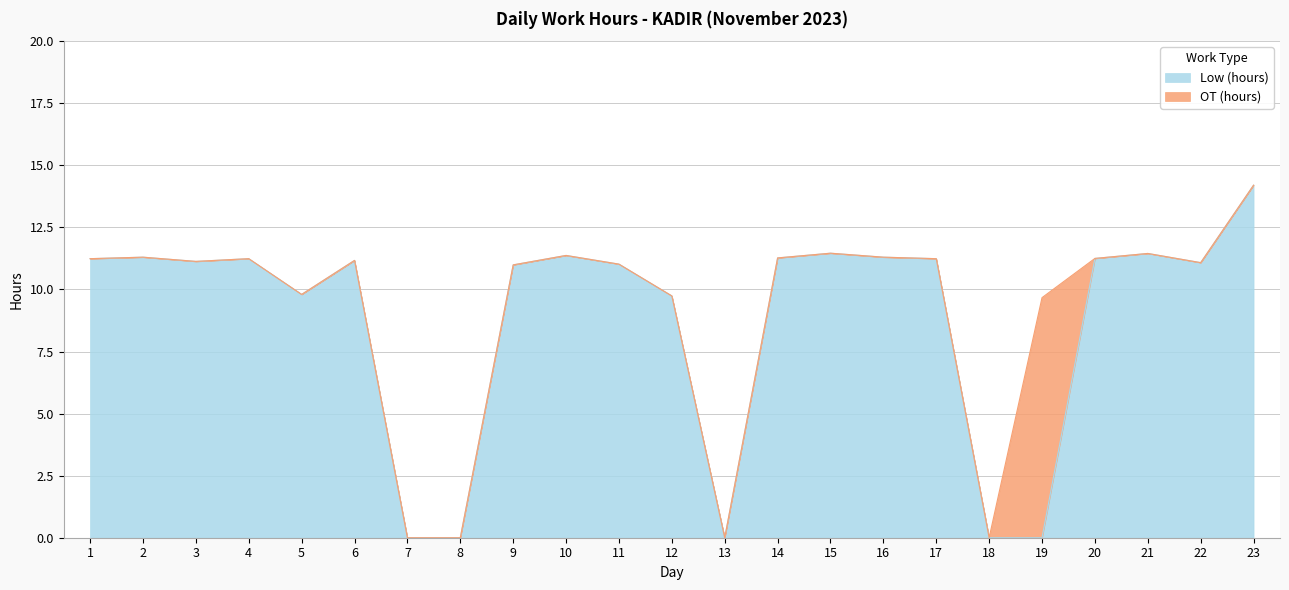

Which category has the highest value across all series?

23